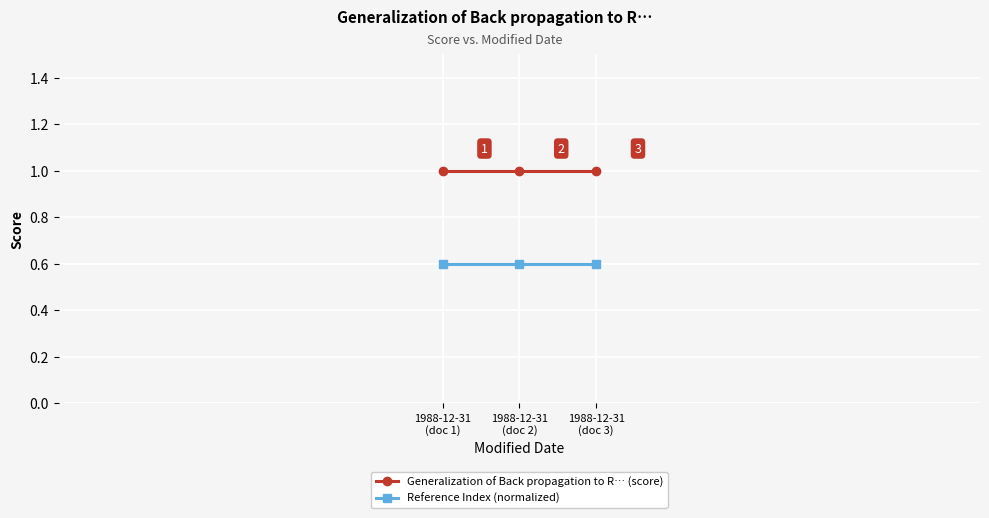

The value of Reference Index (normalized) at 1988-12-31
(doc 1) is 0.6. True or false?

True